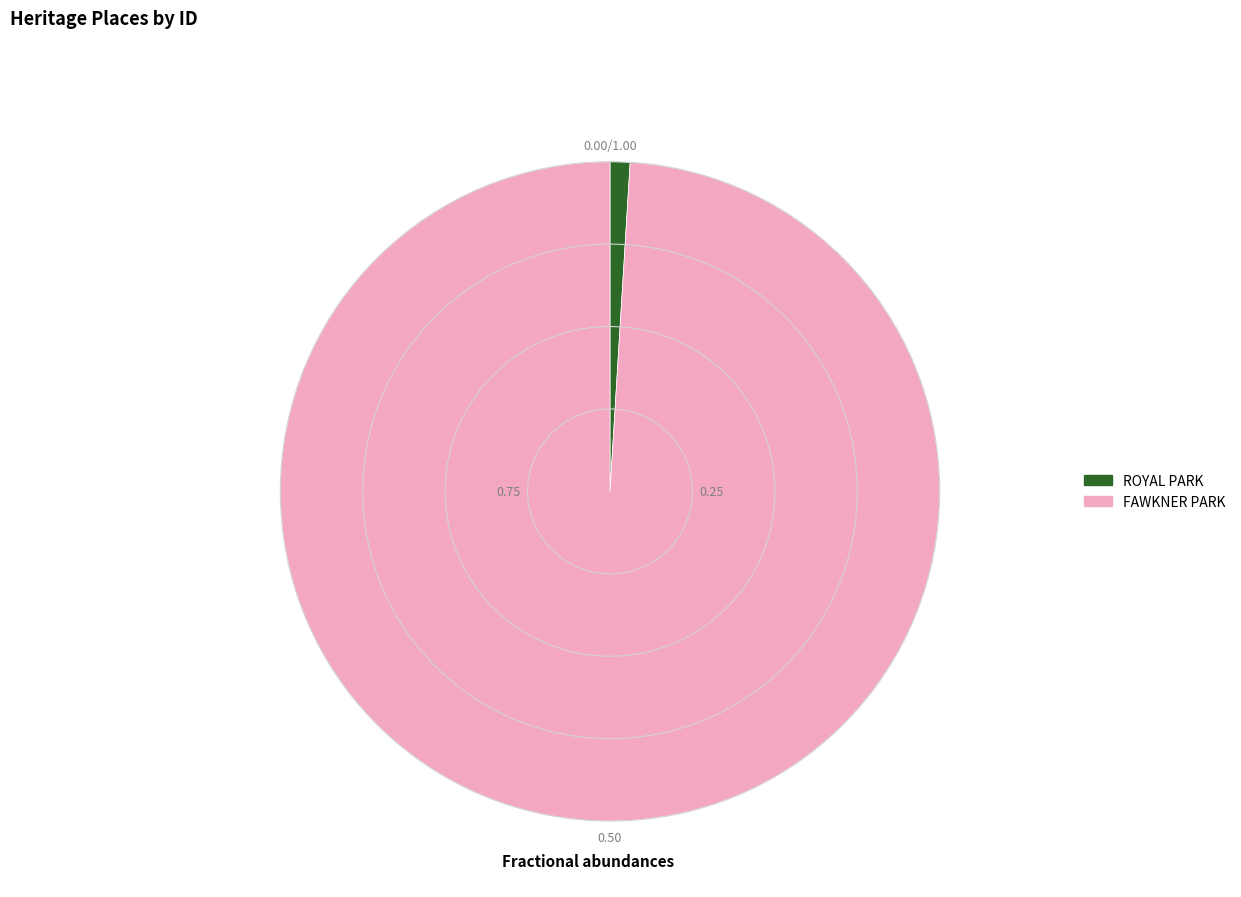

Which category accounts for the majority?

FAWKNER PARK